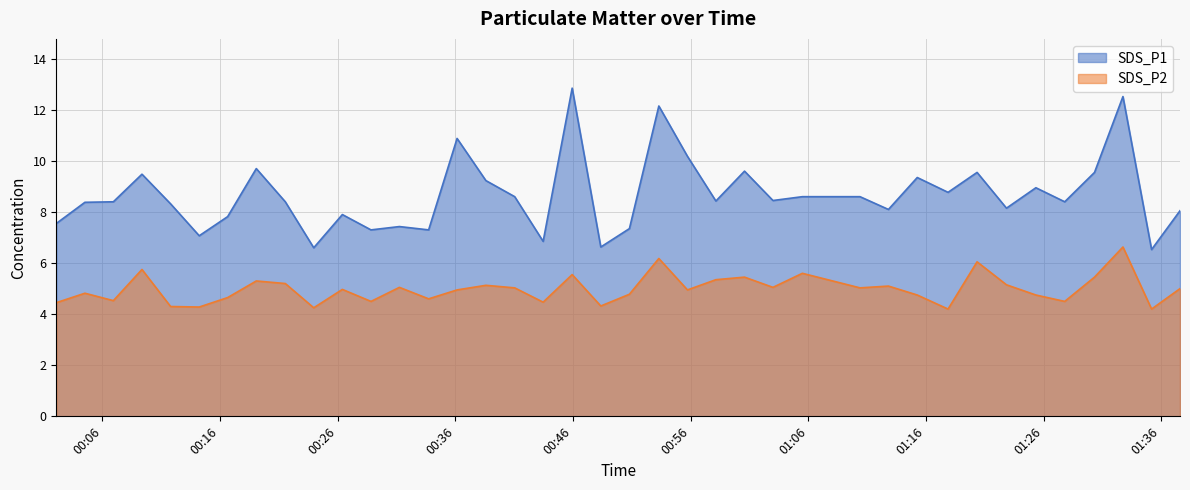

True or false: SDS_P1 and SDS_P2 cross at least once.

False